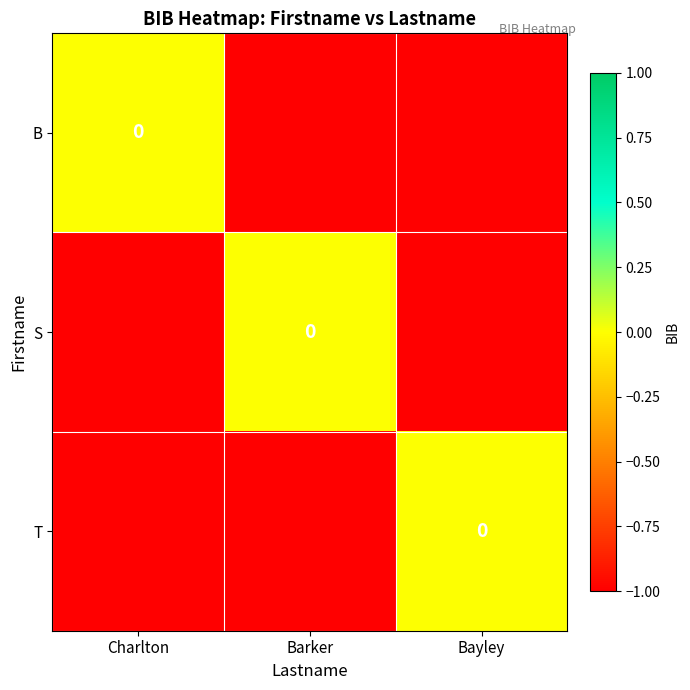

Where is T nearest to the value 0?

Bayley